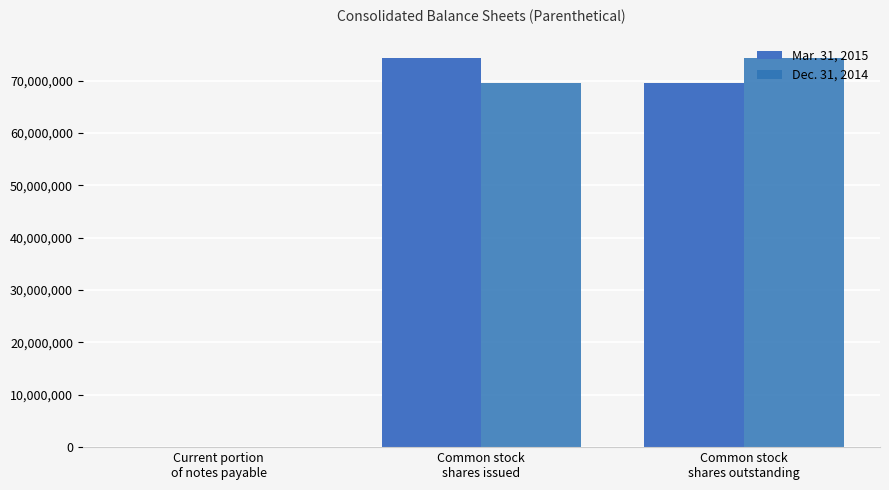

Which series has the largest range (max minus min)?

Mar. 31, 2015